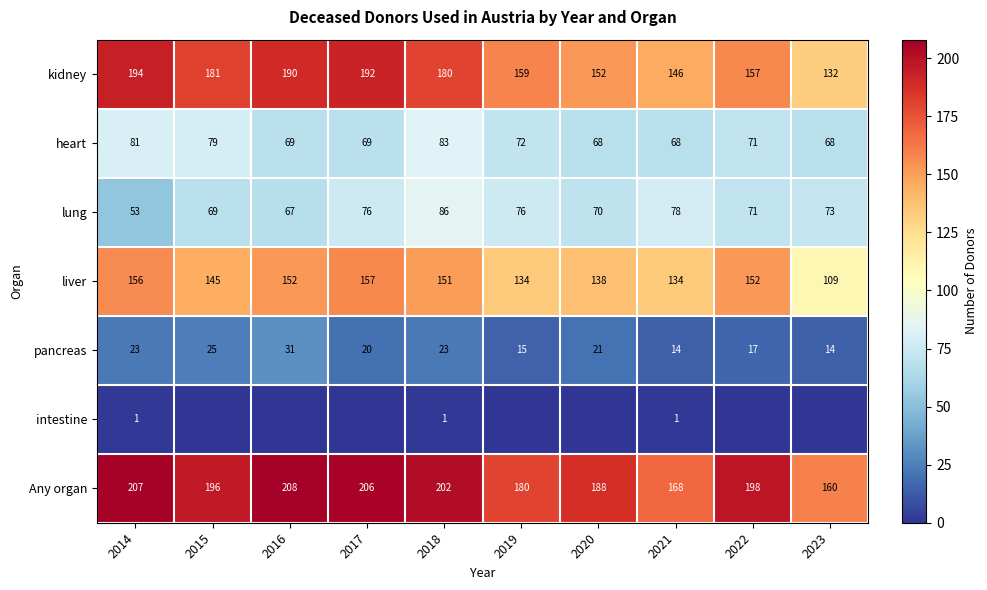

What is the total value across all series at 2019?

636